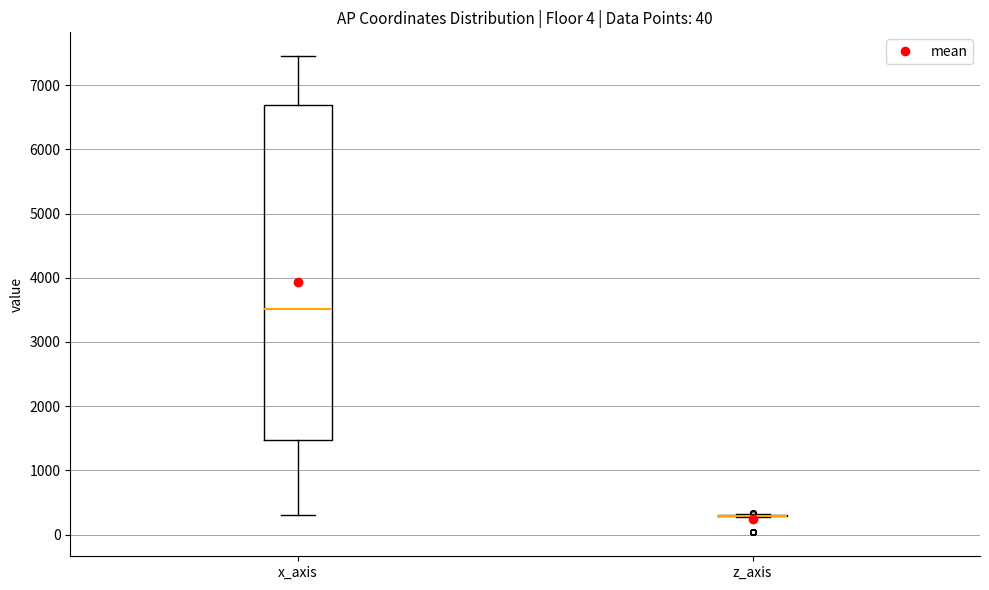

Reading left to right, transcribe this box plot: for each box, give where its median line is, the range the box spans, and where its two whiskers end, as read against the y-axis. The values are not printed on the chart, so give them approximately, as read against the axis.

x_axis: median 3500, box 1500 to 6700, whiskers 300 to 7500
z_axis: box collapsed to a line at 300, whiskers 300 to 300